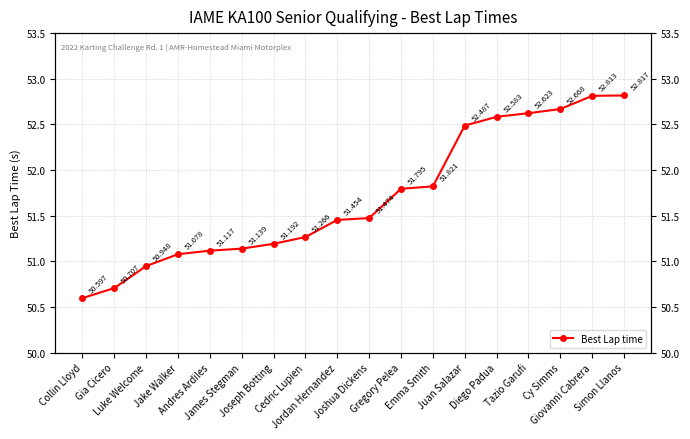

Read the value at James Stegman.

51.1